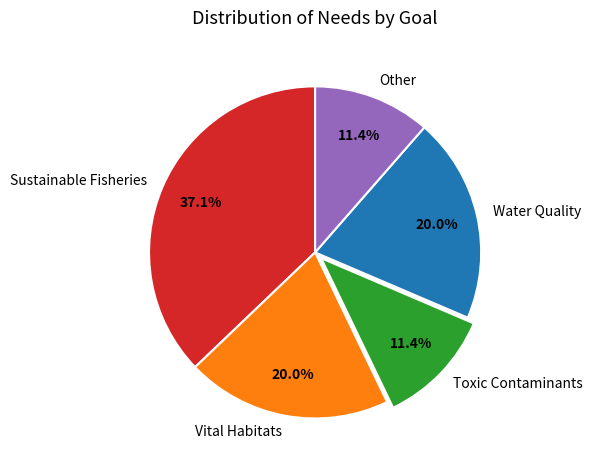

To the nearest percent, what is the average slice percentage?

20%